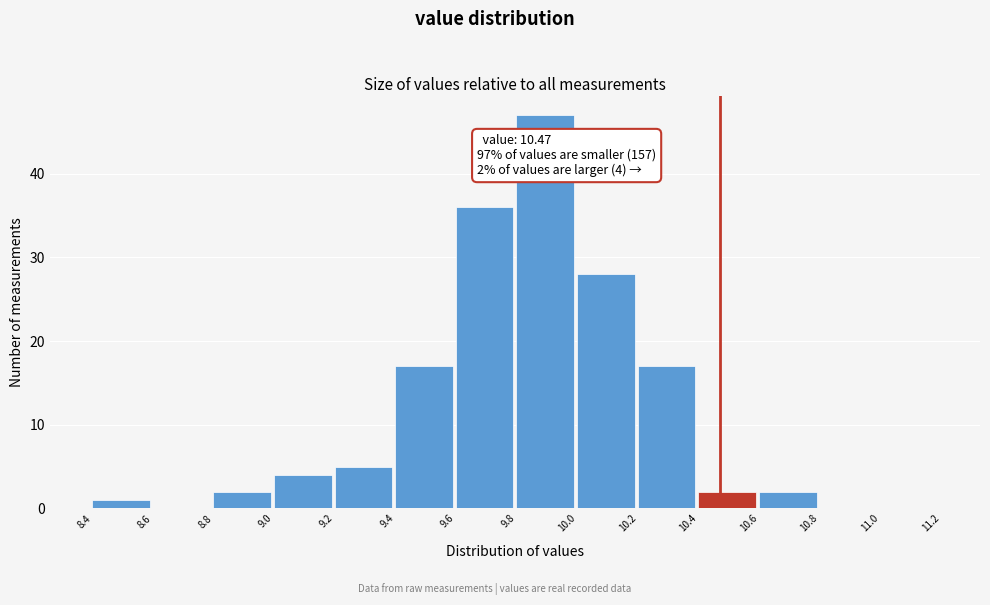

Which range on the x-axis has the tallest bar?

9.8 to 10.0